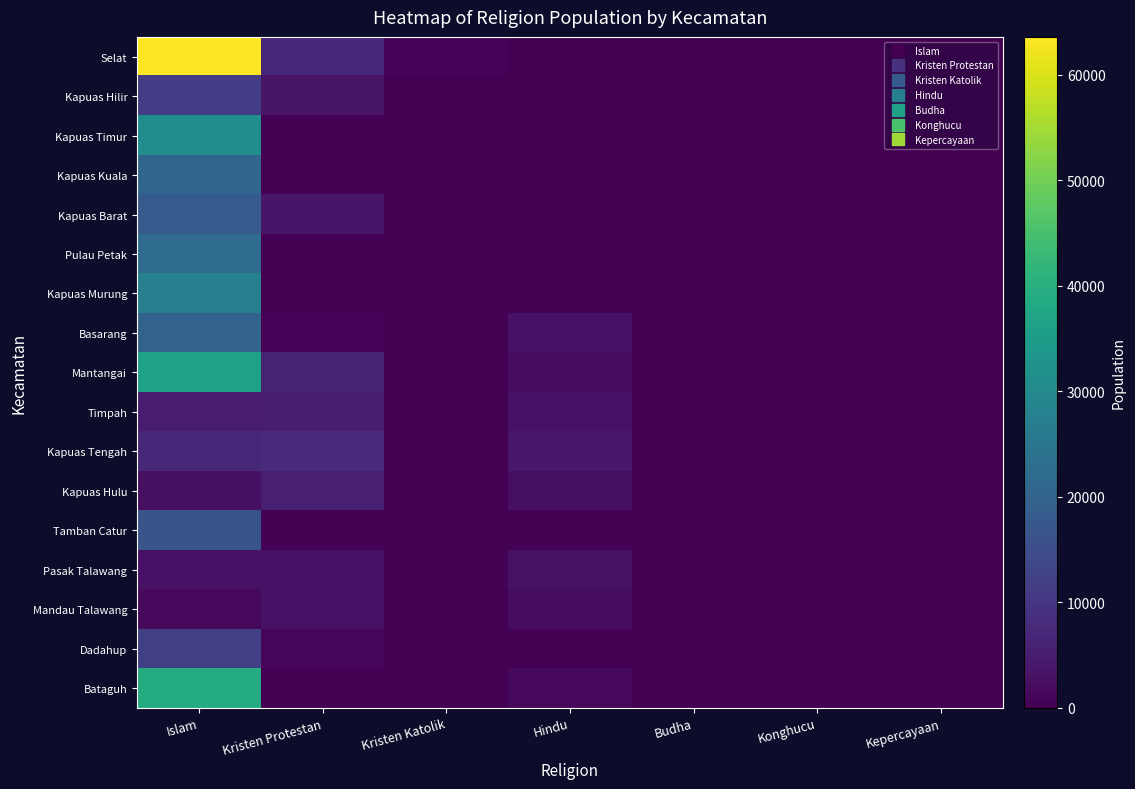

Reading left to right, list all the values displayed in this chart.

Selat: Islam=63570	Kristen Protestan=7267	Kristen Katolik=530	Hindu=155	Budha=25	Konghucu=0	Kepercayaan=4
Kapuas Hilir: Islam=11631	Kristen Protestan=3250	Kristen Katolik=124	Hindu=9	Budha=2	Konghucu=2	Kepercayaan=1
Kapuas Timur: Islam=31160	Kristen Protestan=67	Kristen Katolik=0	Hindu=3	Budha=0	Konghucu=0	Kepercayaan=0
Kapuas Kuala: Islam=20787	Kristen Protestan=16	Kristen Katolik=0	Hindu=7	Budha=0	Konghucu=0	Kepercayaan=2
Kapuas Barat: Islam=18047	Kristen Protestan=3734	Kristen Katolik=288	Hindu=191	Budha=0	Konghucu=1	Kepercayaan=0
Pulau Petak: Islam=22280	Kristen Protestan=352	Kristen Katolik=0	Hindu=34	Budha=0	Konghucu=0	Kepercayaan=0
Kapuas Murung: Islam=27680	Kristen Protestan=205	Kristen Katolik=32	Hindu=273	Budha=1	Konghucu=0	Kepercayaan=0
Basarang: Islam=20280	Kristen Protestan=582	Kristen Katolik=59	Hindu=3129	Budha=0	Konghucu=0	Kepercayaan=0
Mantangai: Islam=36316	Kristen Protestan=6342	Kristen Katolik=164	Hindu=2223	Budha=3	Konghucu=0	Kepercayaan=58
Timpah: Islam=4747	Kristen Protestan=5301	Kristen Katolik=33	Hindu=2983	Budha=0	Konghucu=0	Kepercayaan=25
Kapuas Tengah: Islam=7126	Kristen Protestan=7731	Kristen Katolik=60	Hindu=4407	Budha=1	Konghucu=0	Kepercayaan=63
Kapuas Hulu: Islam=2508	Kristen Protestan=5546	Kristen Katolik=122	Hindu=2641	Budha=2	Konghucu=0	Kepercayaan=408
Tamban Catur: Islam=16607	Kristen Protestan=301	Kristen Katolik=23	Hindu=367	Budha=0	Konghucu=0	Kepercayaan=0
Pasak Talawang: Islam=3038	Kristen Protestan=3083	Kristen Katolik=253	Hindu=2930	Budha=0	Konghucu=0	Kepercayaan=45
Mandau Talawang: Islam=1642	Kristen Protestan=3098	Kristen Katolik=205	Hindu=2110	Budha=0	Konghucu=0	Kepercayaan=55
Dadahup: Islam=11993	Kristen Protestan=815	Kristen Katolik=84	Hindu=191	Budha=4	Konghucu=0	Kepercayaan=0
Bataguh: Islam=39137	Kristen Protestan=175	Kristen Katolik=91	Hindu=1315	Budha=0	Konghucu=0	Kepercayaan=0